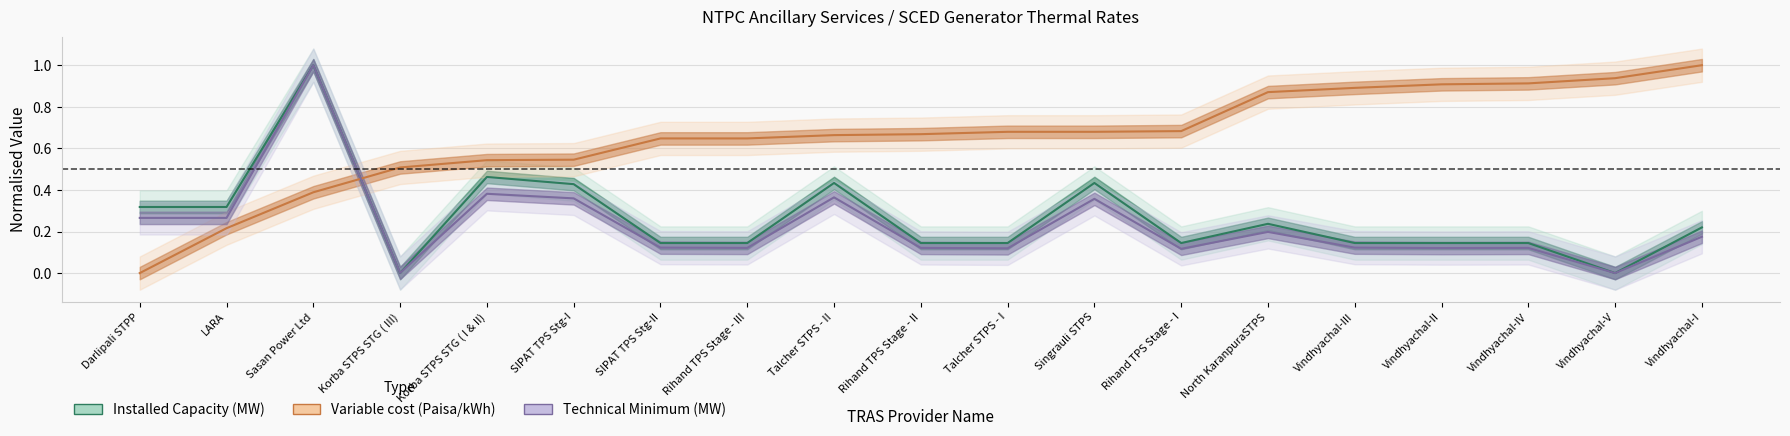

What is the difference between the maximum and second lowest values in the Technical Minimum (MW) series?

1.0